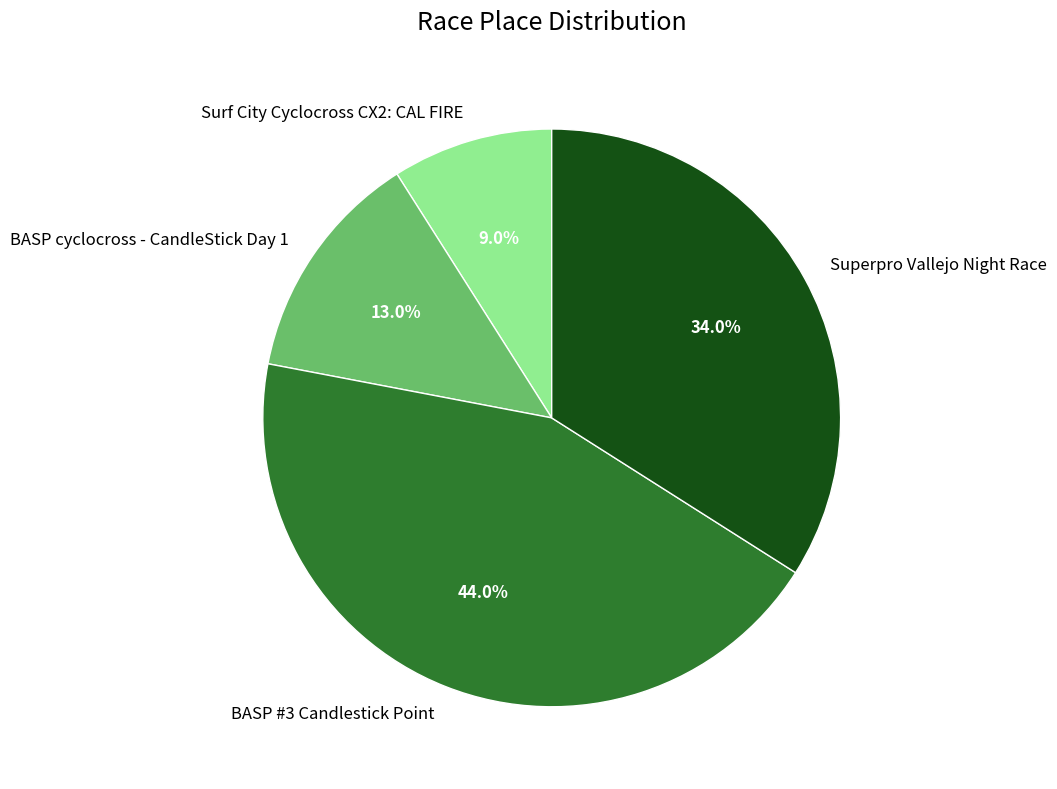

To the nearest percent, what is the combined percentage of Superpro Vallejo Night Race and BASP cyclocross - CandleStick Day 1?

47%